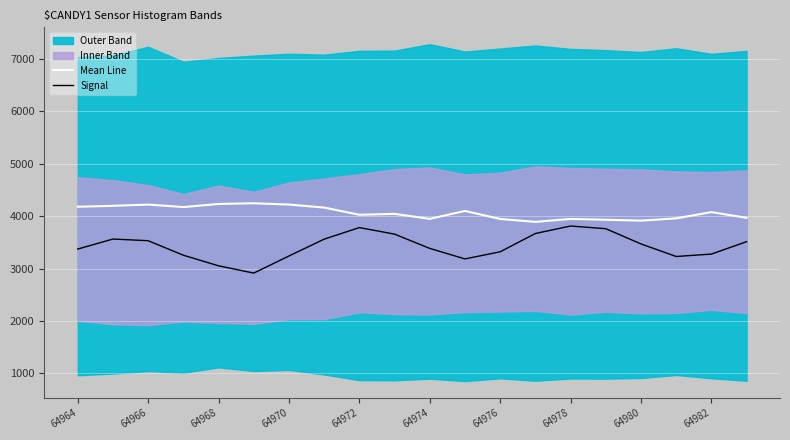

The Mean Line series shows 4222.0 at 64970. True or false?

True